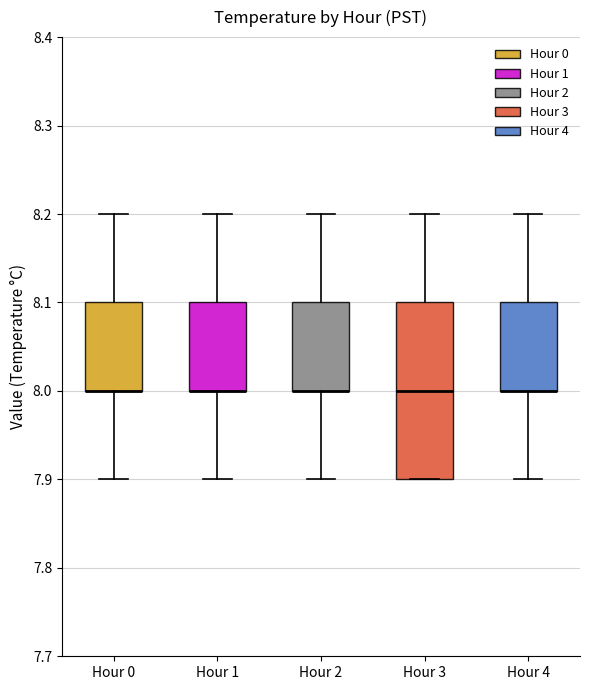

Reading left to right, read every box against the y-axis: the position of its median line, the range the box covers, and the ends of its whiskers. The values are not printed on the chart, so give them approximately, as read against the axis.

Hour 0: median 8.0 (drawn on the box's lower edge), box 8.0 to 8.1, whiskers 7.9 to 8.2
Hour 1: median 8.0 (drawn on the box's lower edge), box 8.0 to 8.1, whiskers 7.9 to 8.2
Hour 2: median 8.0 (drawn on the box's lower edge), box 8.0 to 8.1, whiskers 7.9 to 8.2
Hour 3: median 8.0, box 7.9 to 8.1, whiskers 7.9 to 8.2
Hour 4: median 8.0 (drawn on the box's lower edge), box 8.0 to 8.1, whiskers 7.9 to 8.2